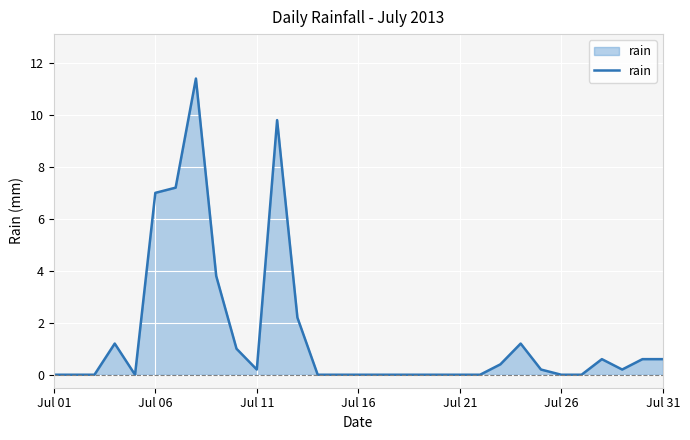

Does the chart display data point markers on the line(s)?

No